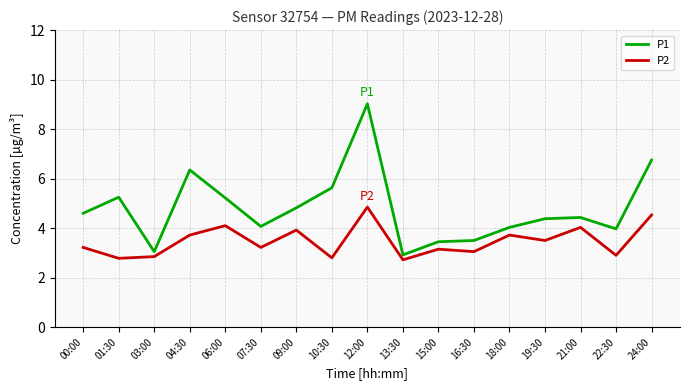

How many values in the P2 series are below 3?

5